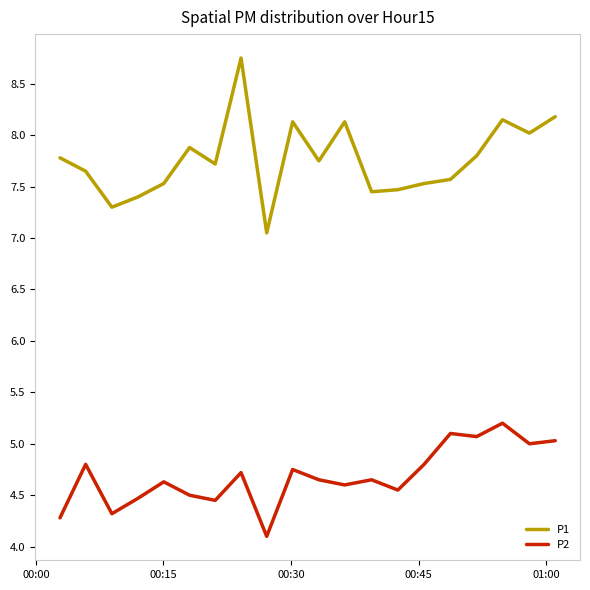

True or false: P1 and P2 intersect in this chart.

False